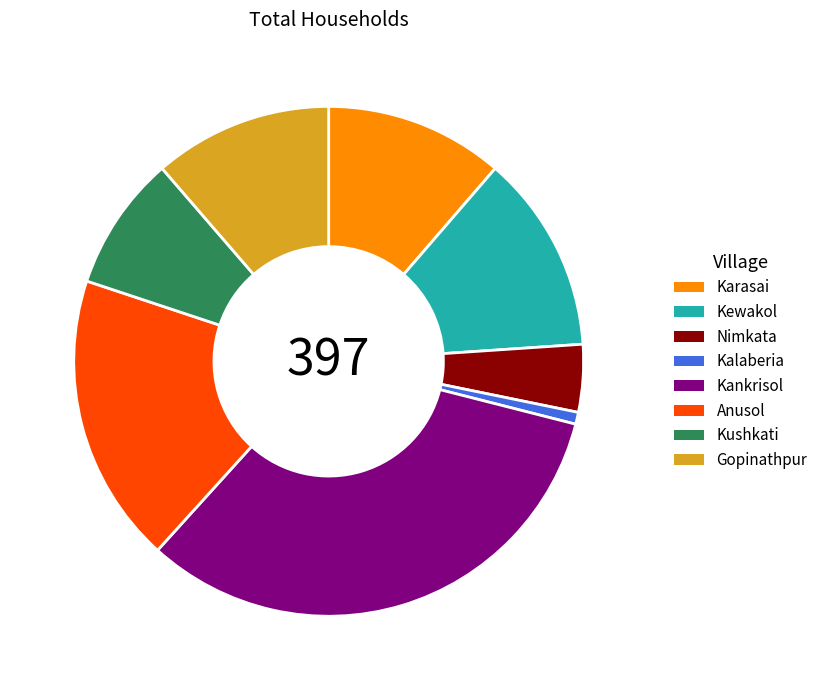

Which category has the biggest portion of the pie?

Kankrisol